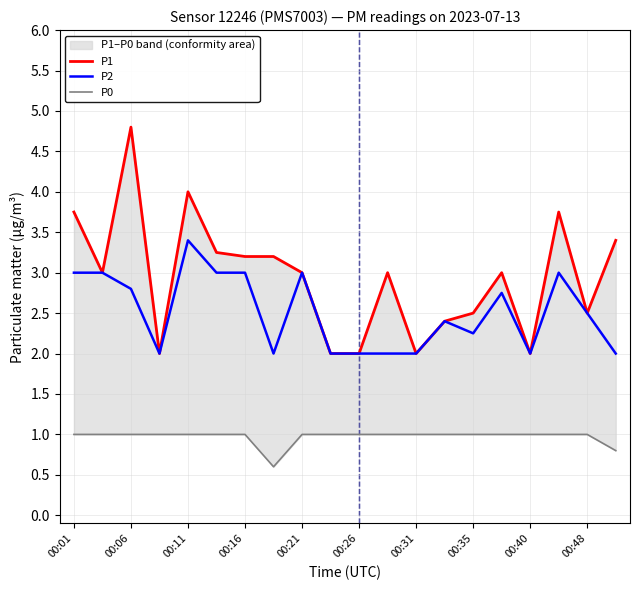

At which label does P2 reach its peak?

00:11